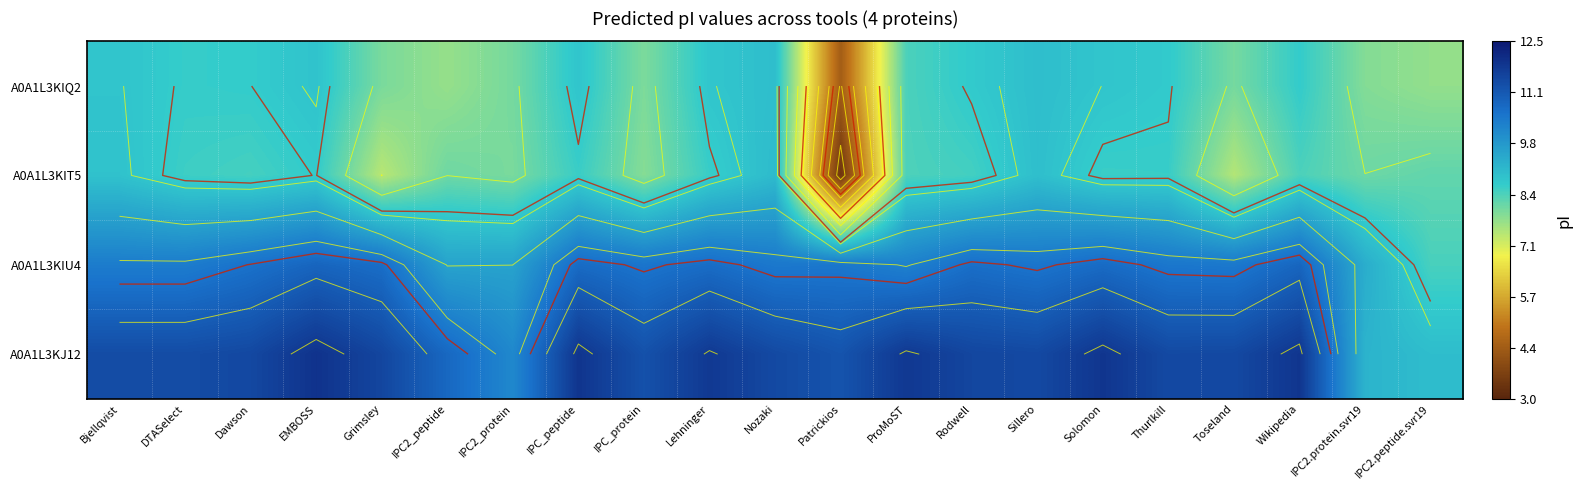

What is the difference between the maximum and minimum values in the A0A1L3KIQ2 series?

4.6